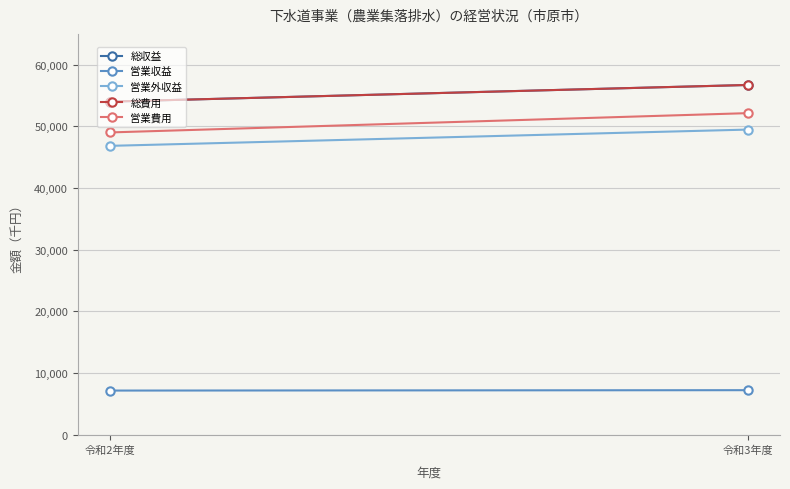

How many lines are shown in the chart?

5